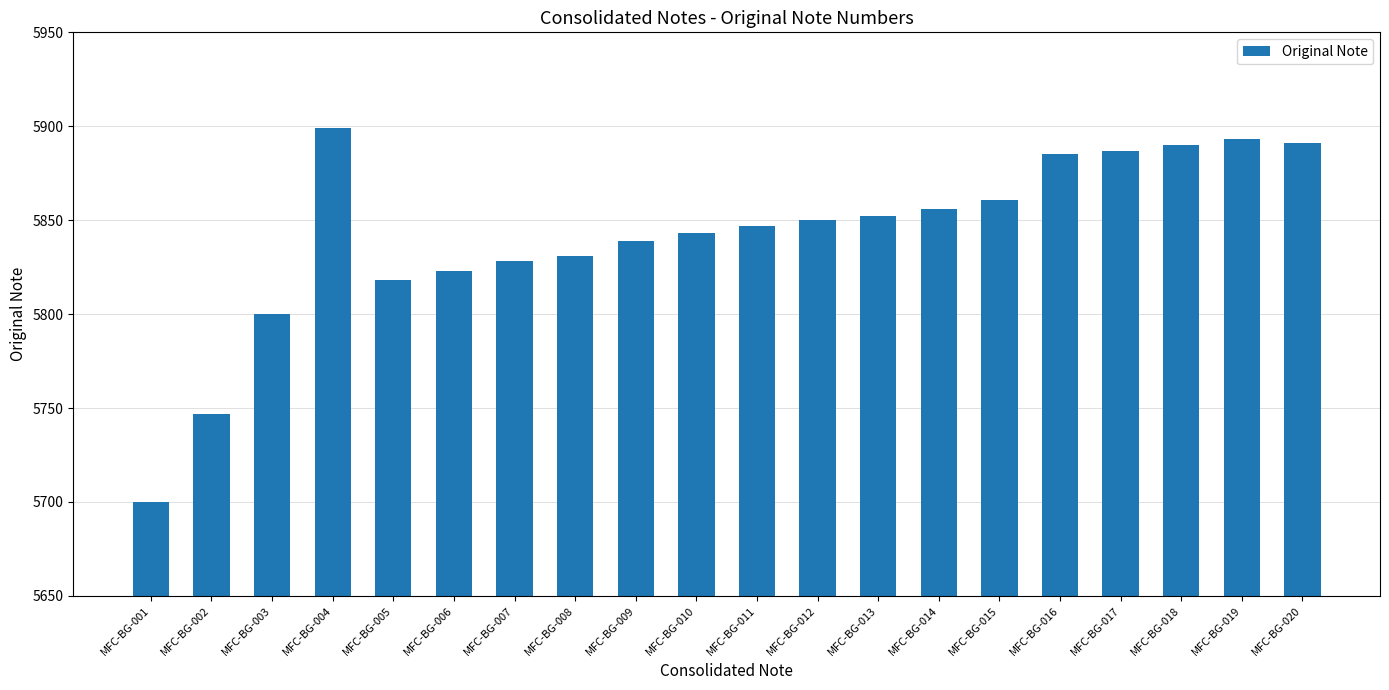

Approximately how many times larger is the value at MFC-BG-006 compared to MFC-BG-016?

1.0